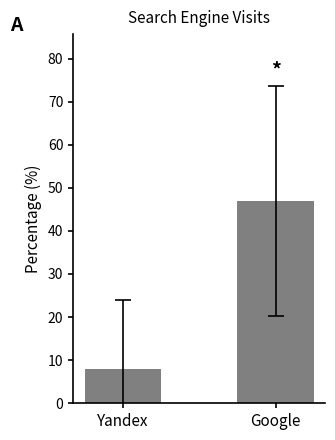

What is the label of the 2nd bar from the left?

Google